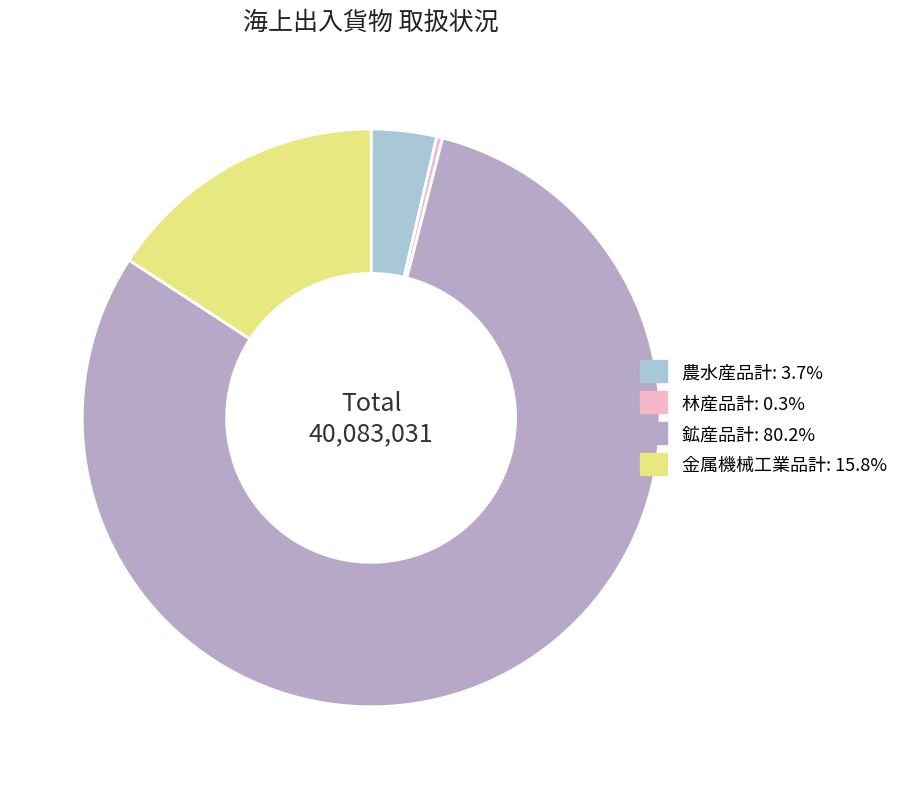

Is it true that 農水産品計 is 16% of the pie?

False